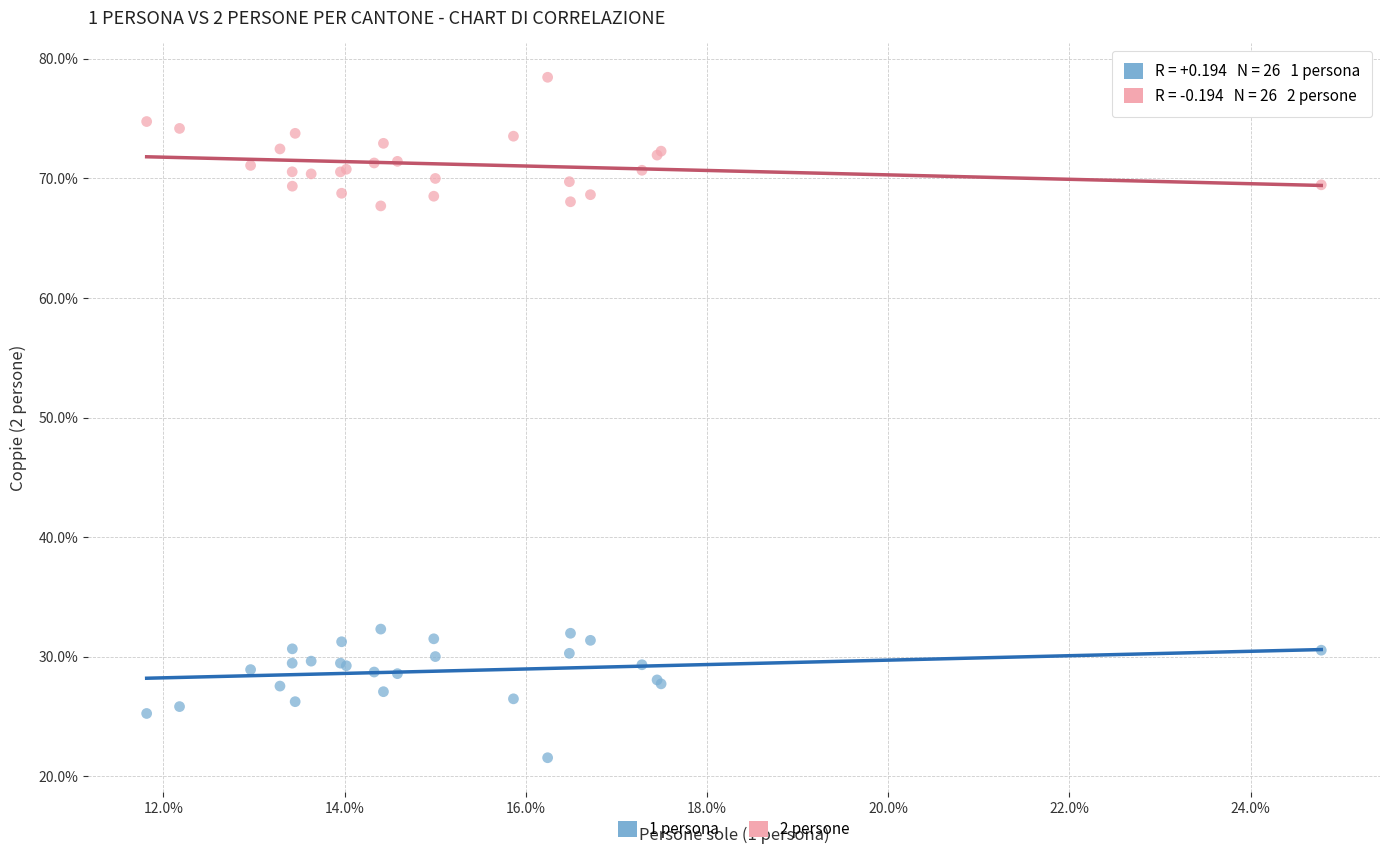

Which series reaches the minimum Y coordinate?

1 persona